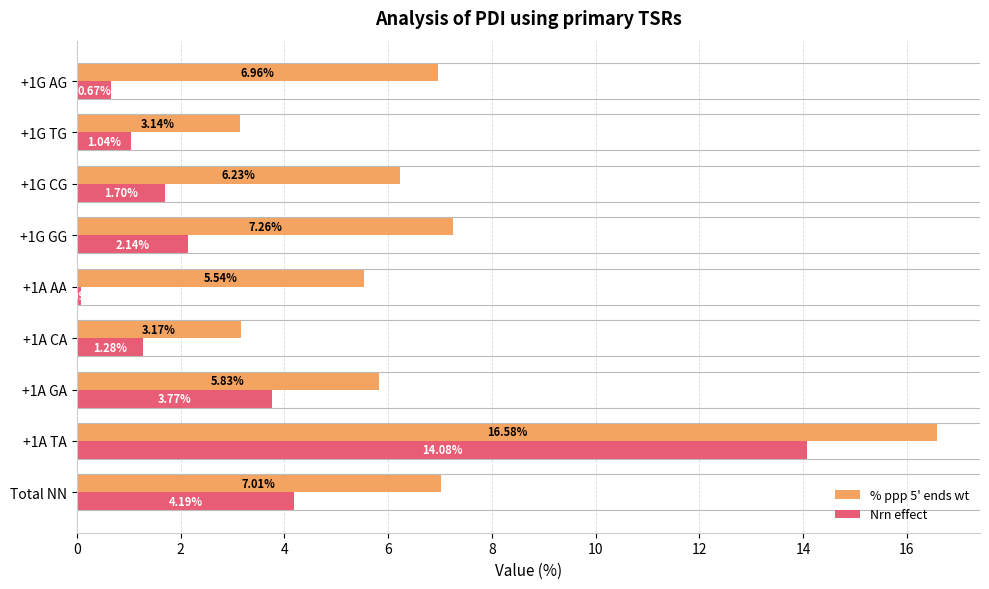

Count the number of categories in the chart.

9